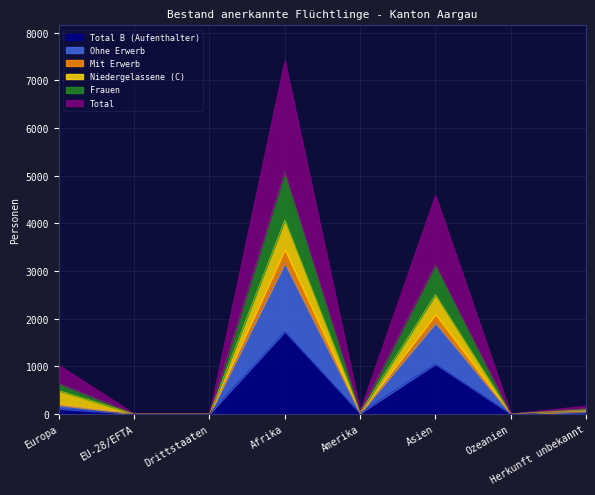

What position from the right is Drittstaaten?

6